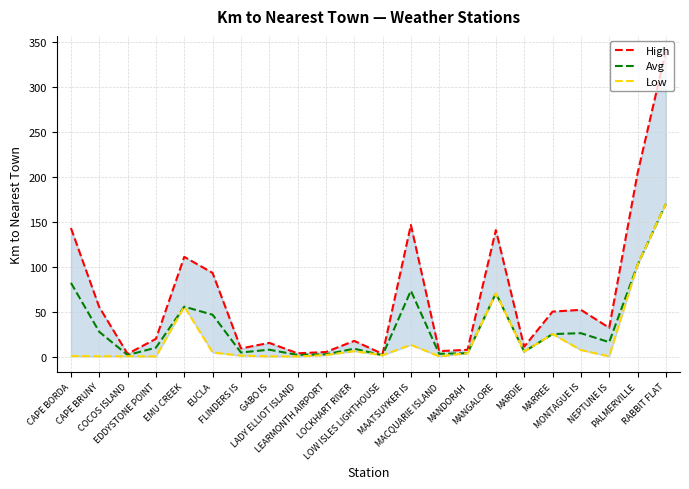

What is the average value of the Avg series?

33.8